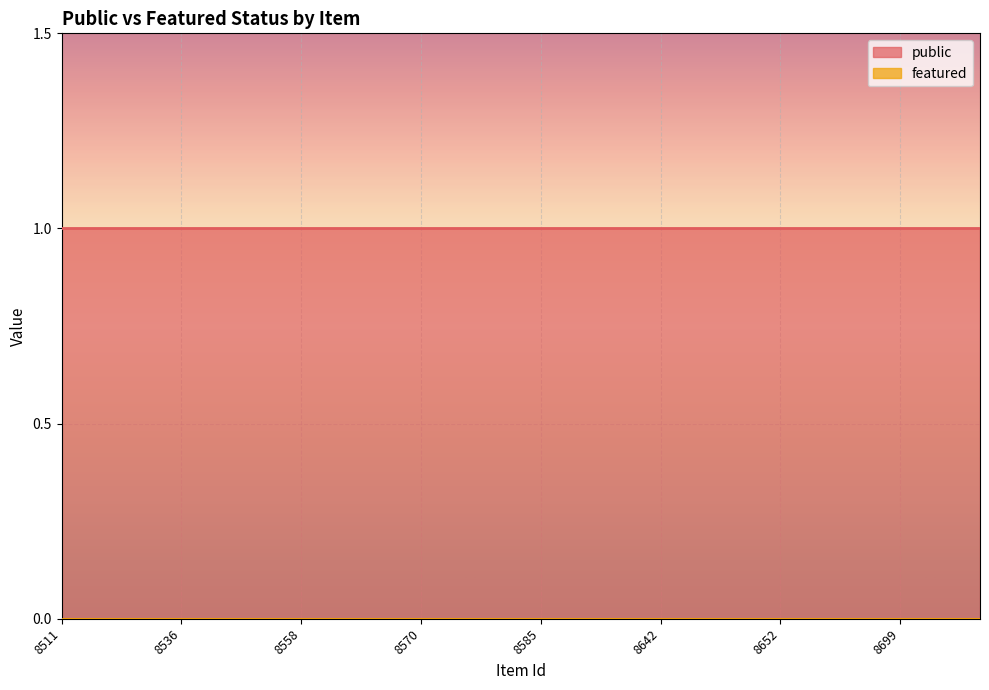

Reading left to right, transcribe all the data shown in this chart.

public: 8511=1	8525=1	8534=1	8536=1	8541=1	8552=1	8558=1	8564=1	8568=1	8570=1	8577=1	8582=1	8585=1	8623=1	8629=1	8642=1	8646=1	8649=1	8652=1	8694=1	8698=1	8699=1	8700=1	8702=1
featured: 8511=0	8525=0	8534=0	8536=0	8541=0	8552=0	8558=0	8564=0	8568=0	8570=0	8577=0	8582=0	8585=0	8623=0	8629=0	8642=0	8646=0	8649=0	8652=0	8694=0	8698=0	8699=0	8700=0	8702=0